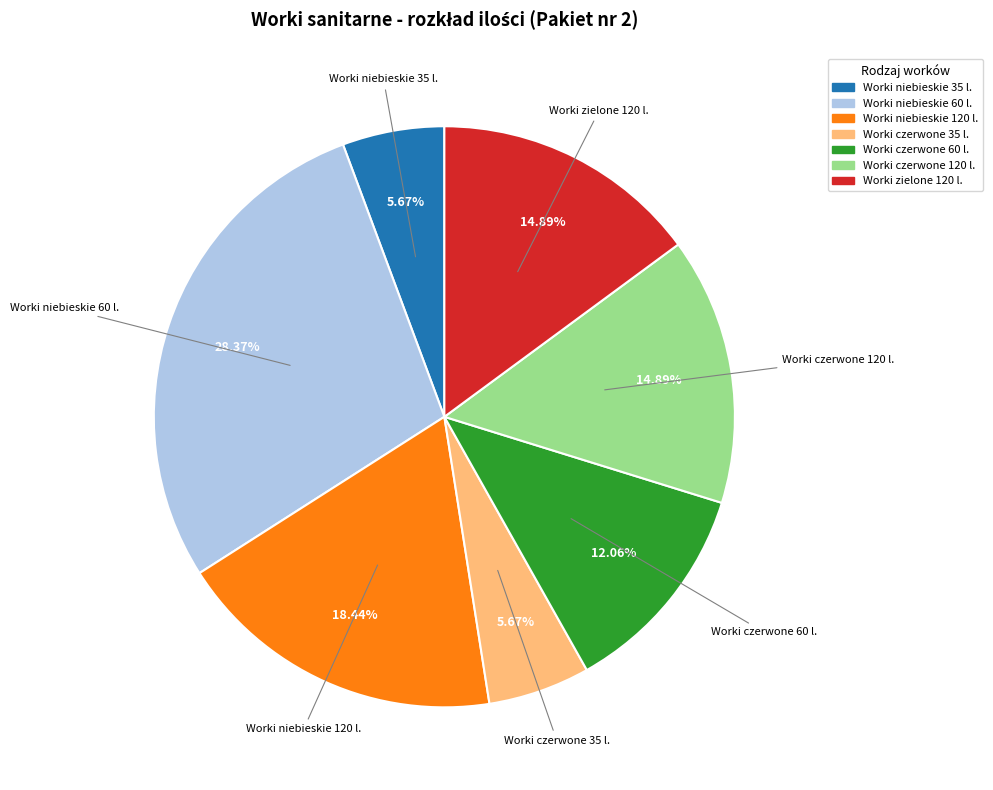

Between Worki czerwone 35 l. and Worki czerwone 120 l., which is larger?

Worki czerwone 120 l.